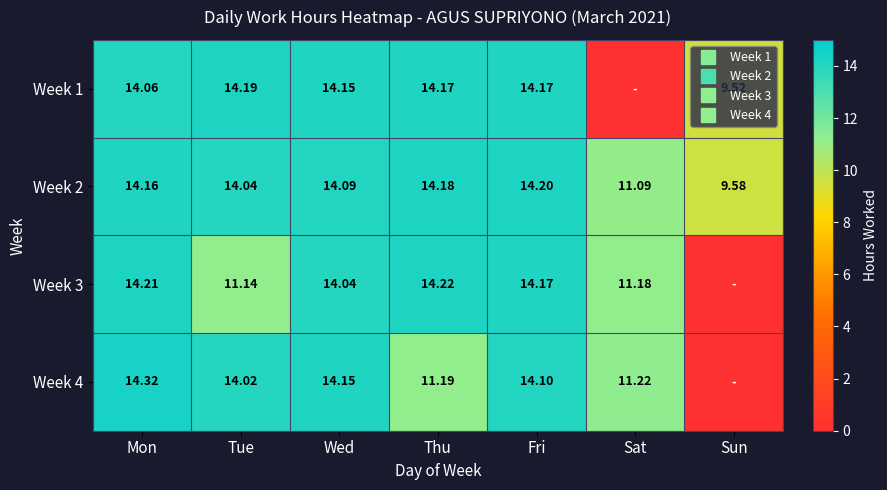

What is the maximum value for Week 1?

14.2